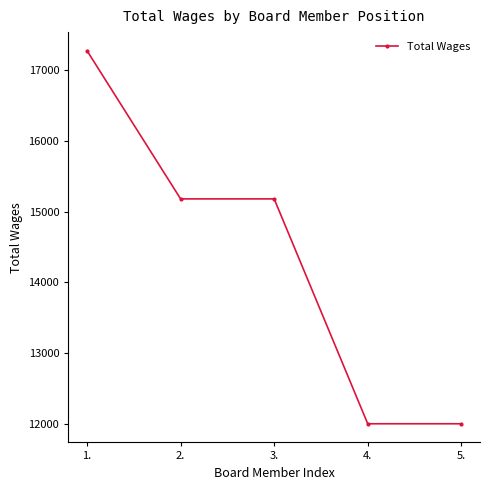

At which label does the data first exceed 15179?

1.